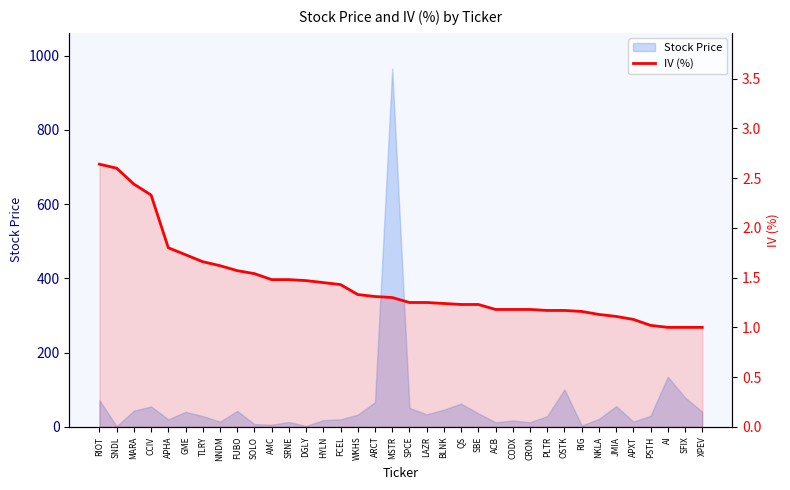

What is the difference between the maximum and minimum values?

1.6